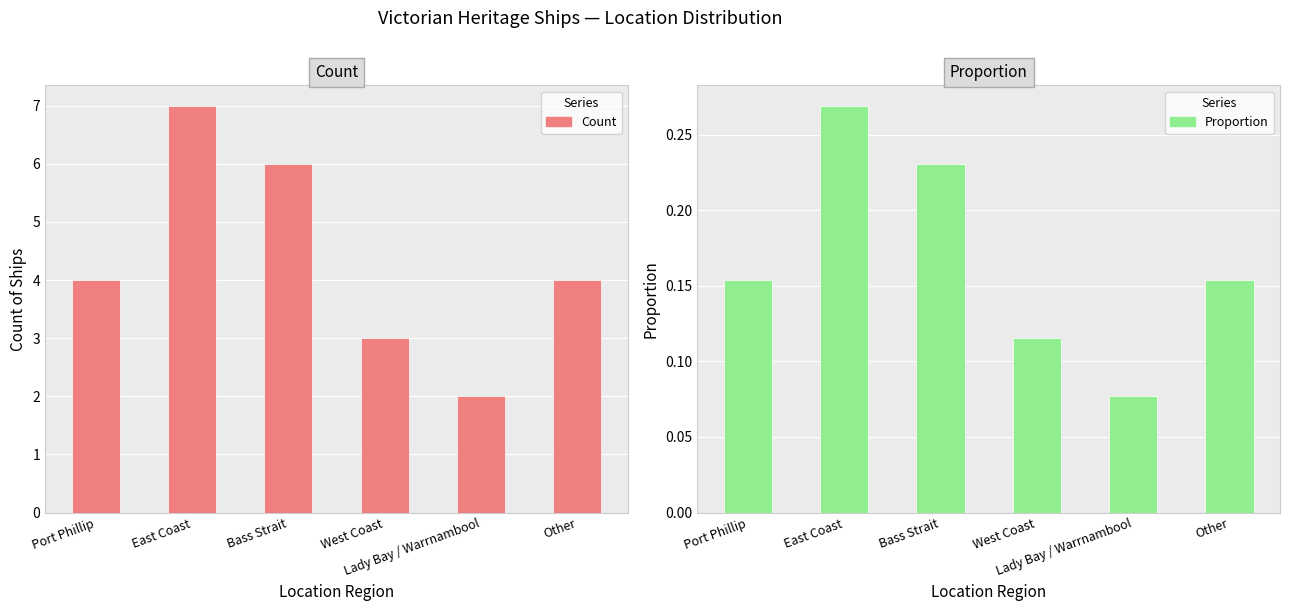

Which series has the largest total across all categories?

Count